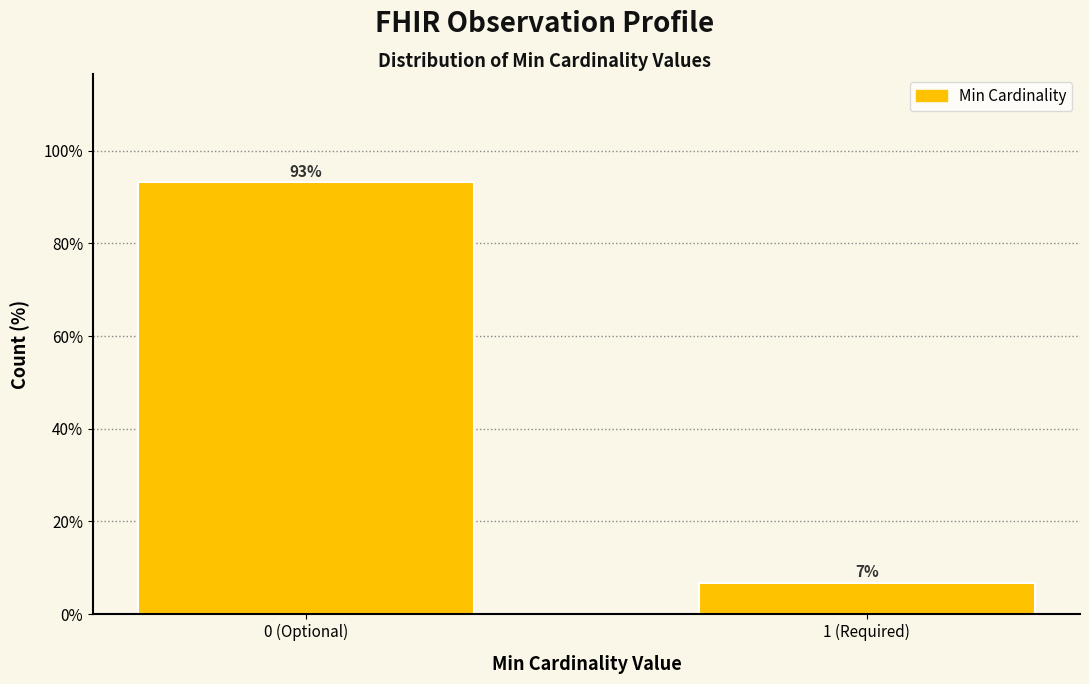

At which label is the value closest to 49?

1 (Required)